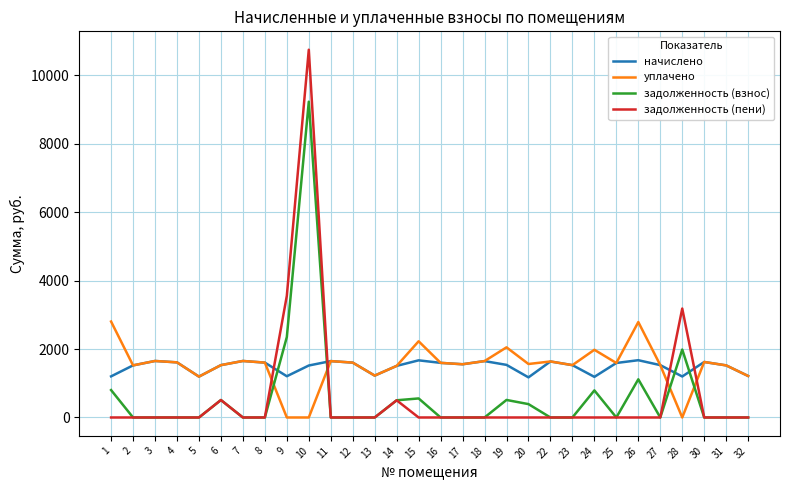

What is the sum of all задолженность (пени) values?

18501.3